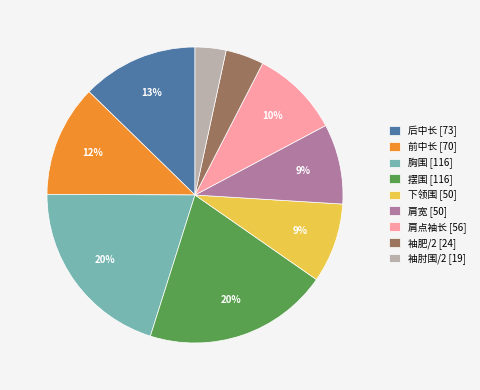

To the nearest percent, what is the difference between the largest and smallest slice percentages?

17%